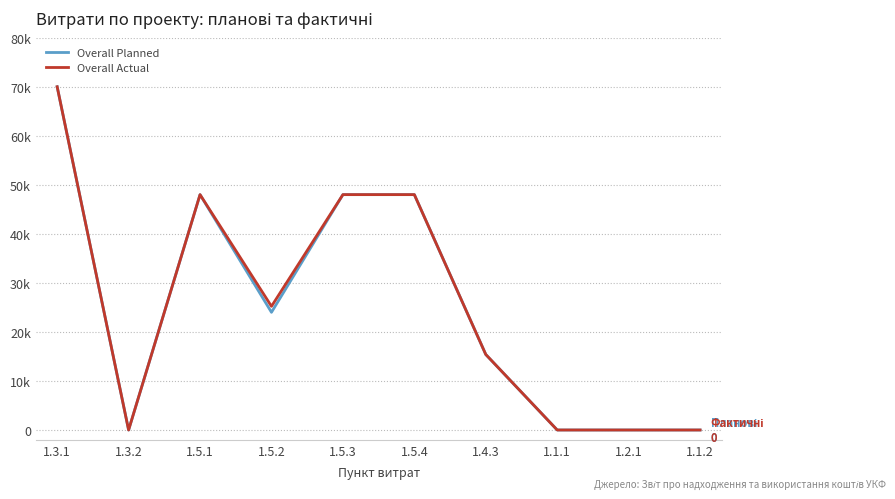

Does the chart display data point markers on the line(s)?

No